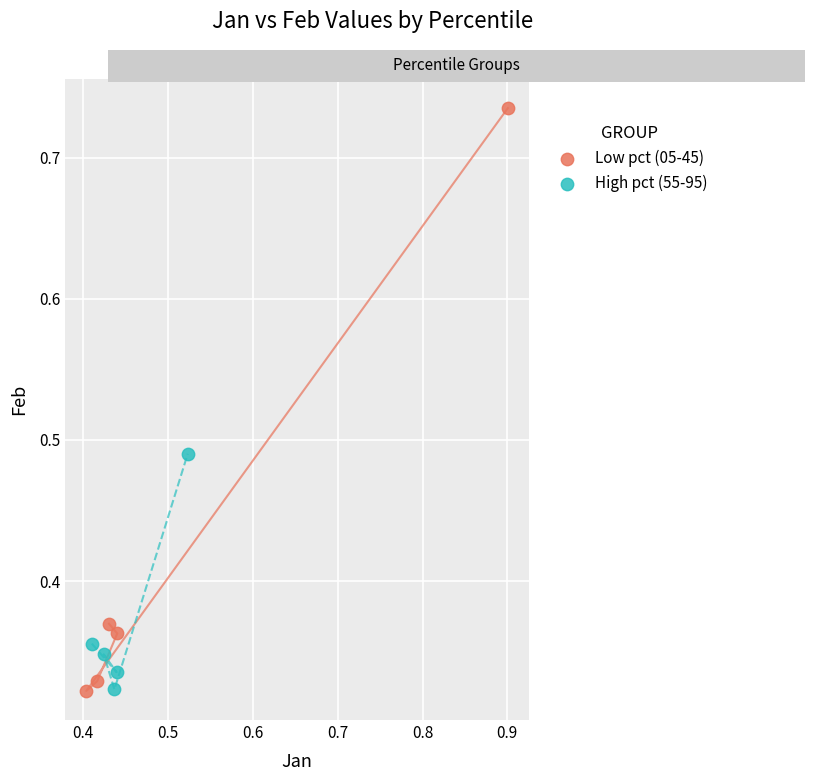

Which series reaches the maximum Y coordinate?

Low pct (05-45)